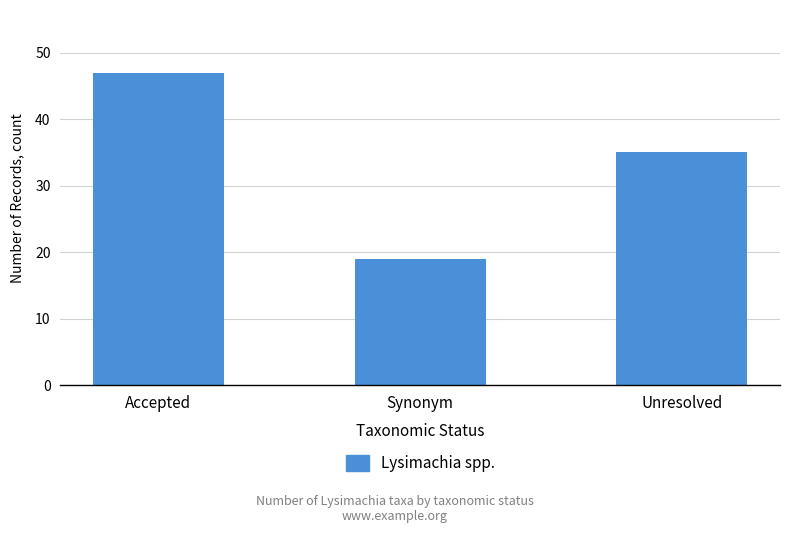

The chart shows a value of 54 at Unresolved. True or false?

False